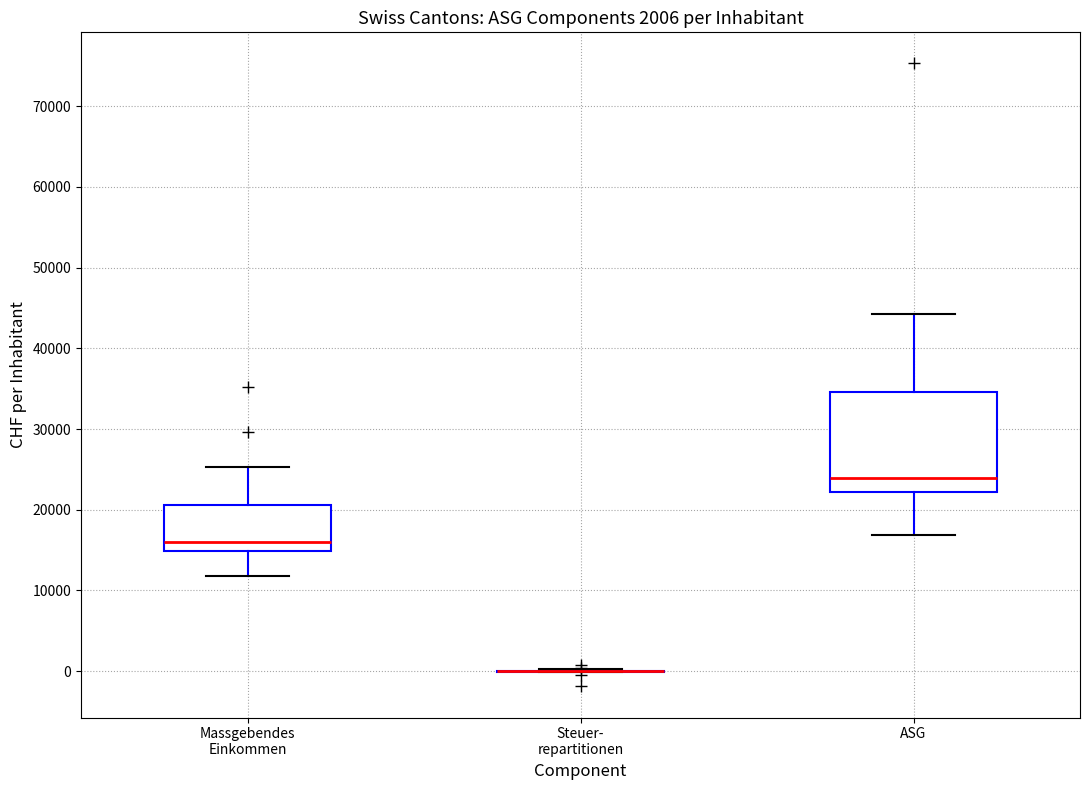

Comparing the boxes themselves (not the whiskers), which one is the tallest?

ASG